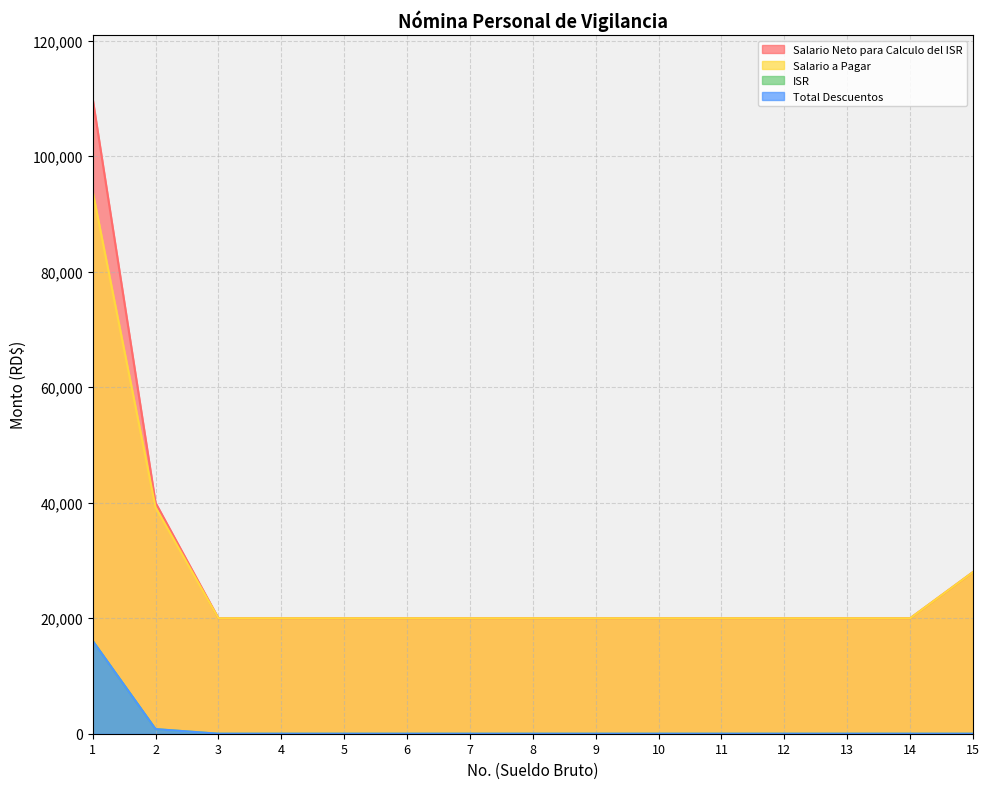

What is the difference between the maximum and minimum values in the ISR series?

16082.9